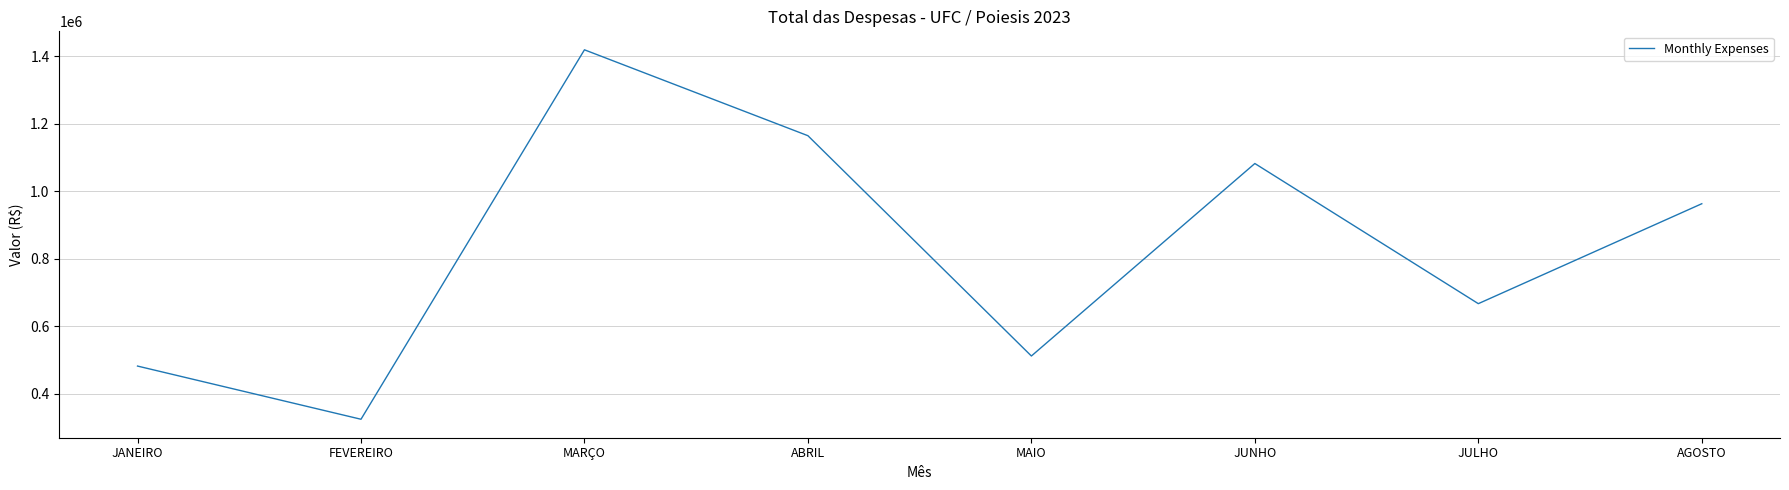

What is the change in value from MARÇO to ABRIL?

-254252.1